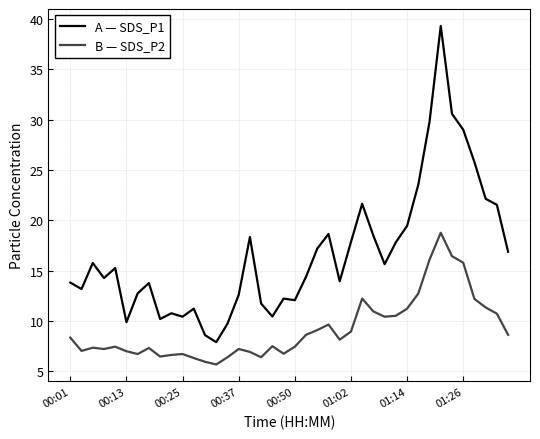

Which series has the widest spread of values?

A — SDS_P1